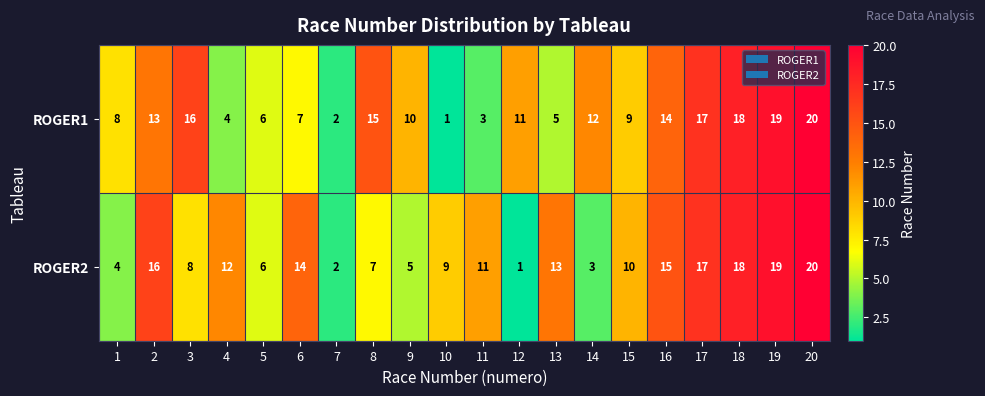

At how many categories does at least one series exceed 4?

19